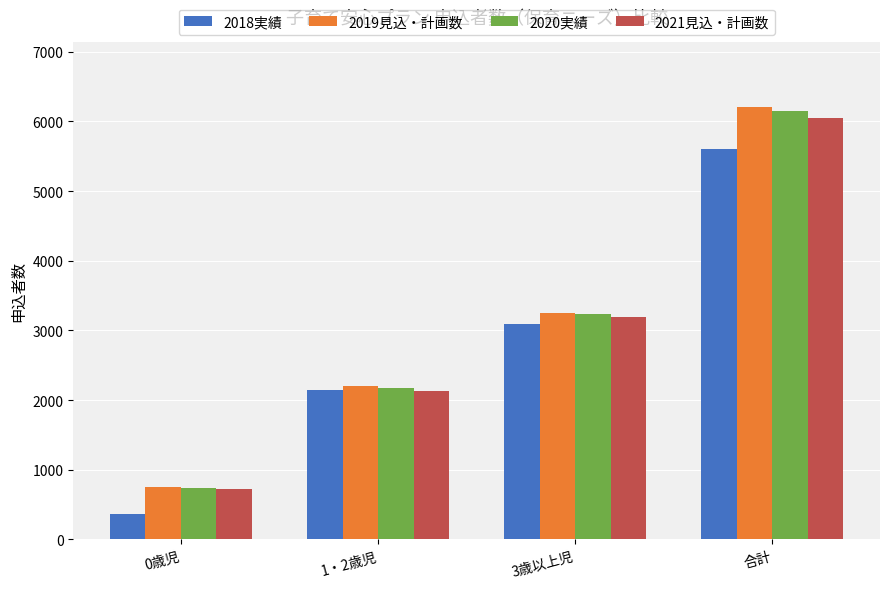

What is the total value across all series at 1・2歳児?

8657